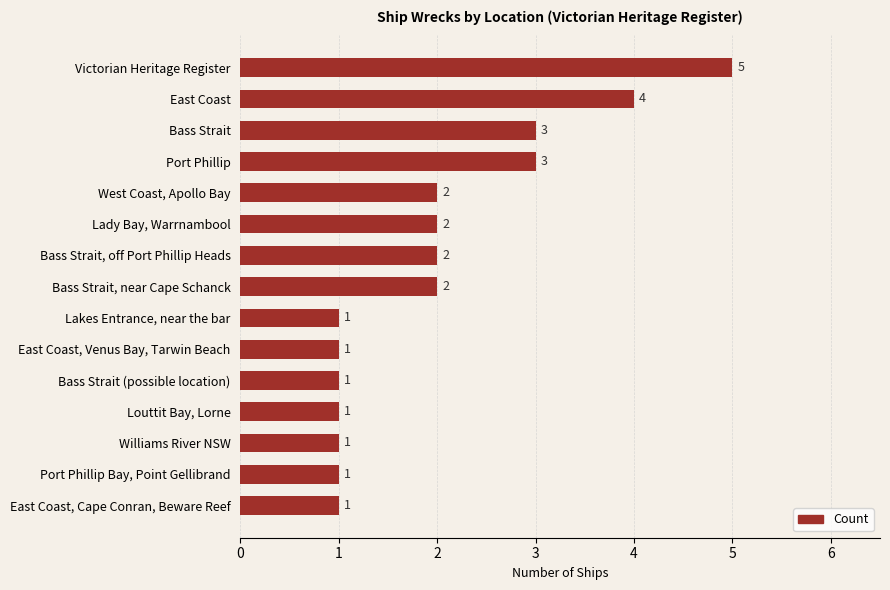

What is the label of the 9th bar from the bottom?

Bass Strait, off Port Phillip Heads